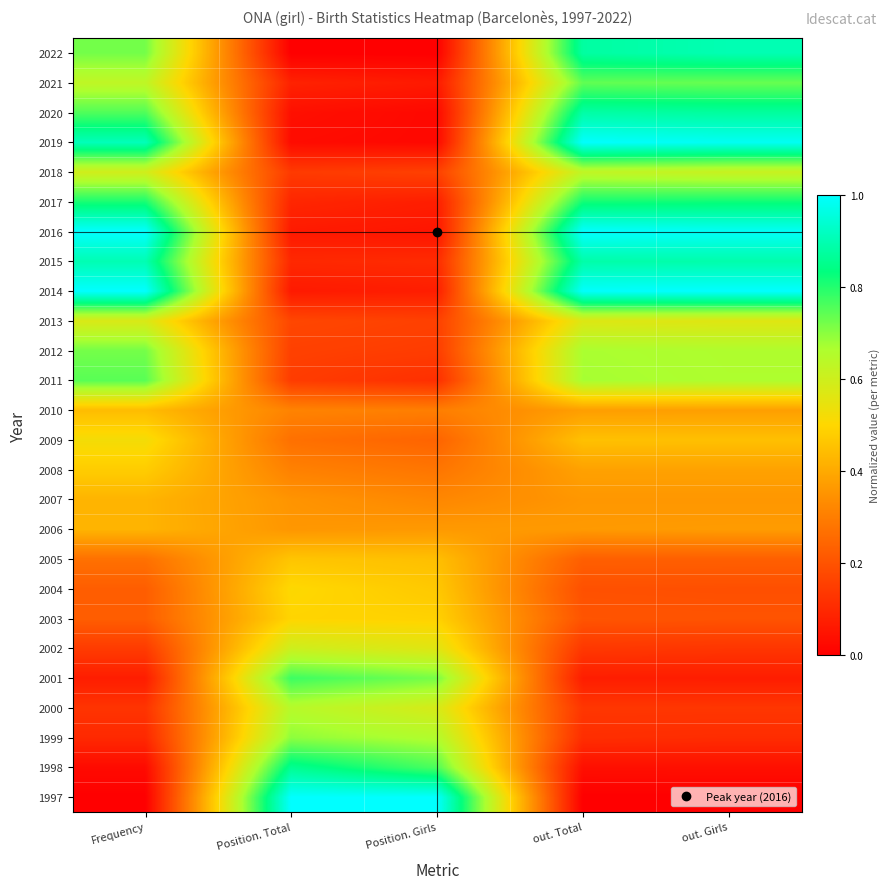

How many data points does each series have?

5